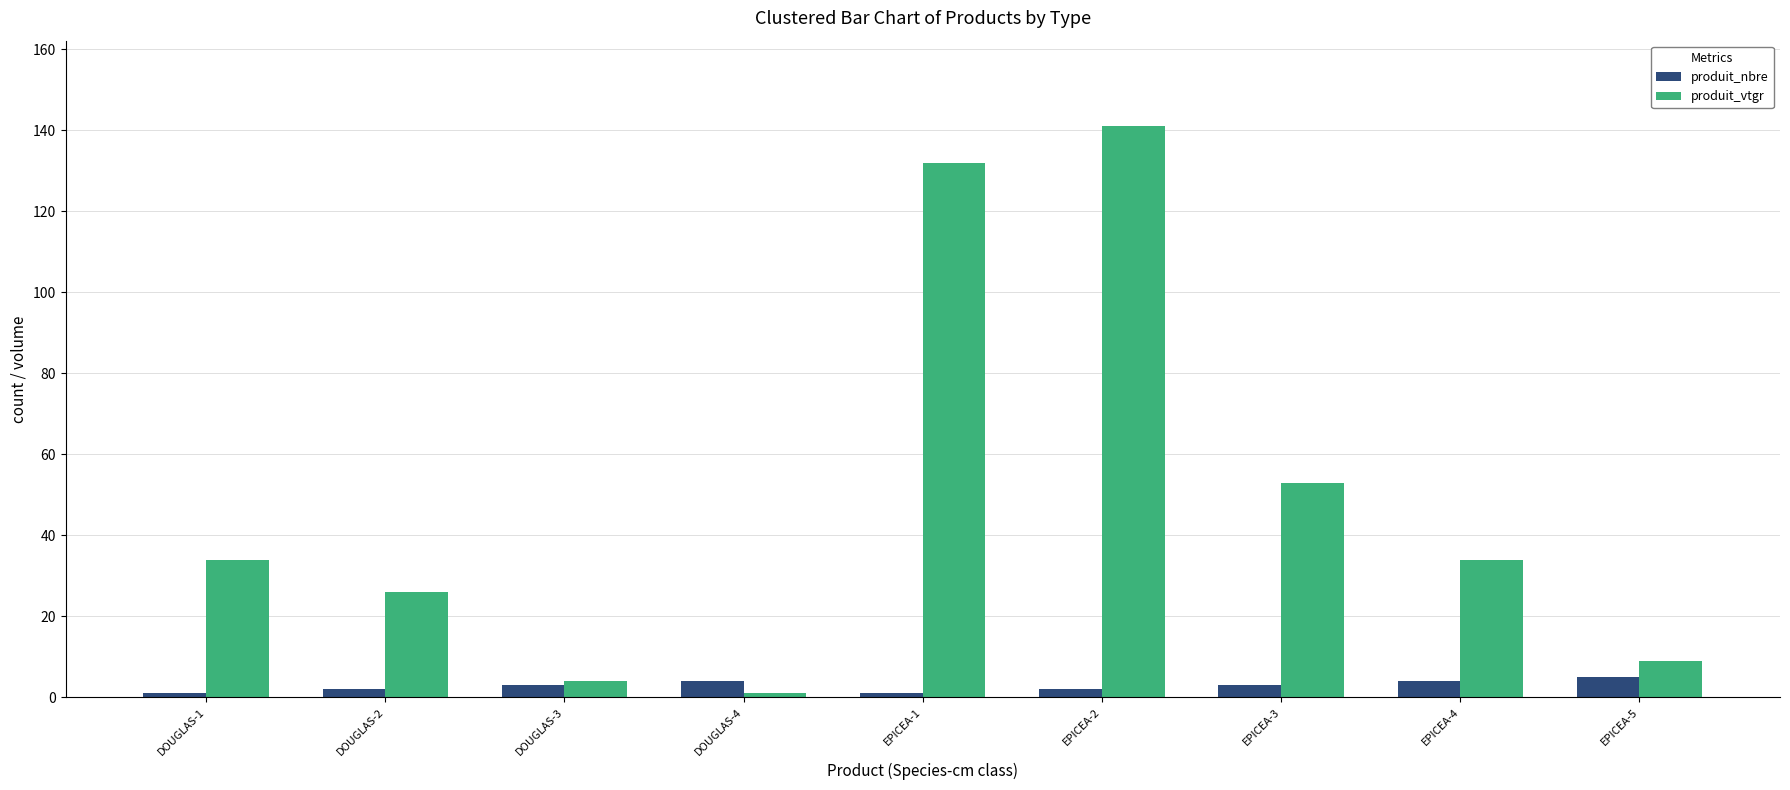

How many data points does each series have?

9